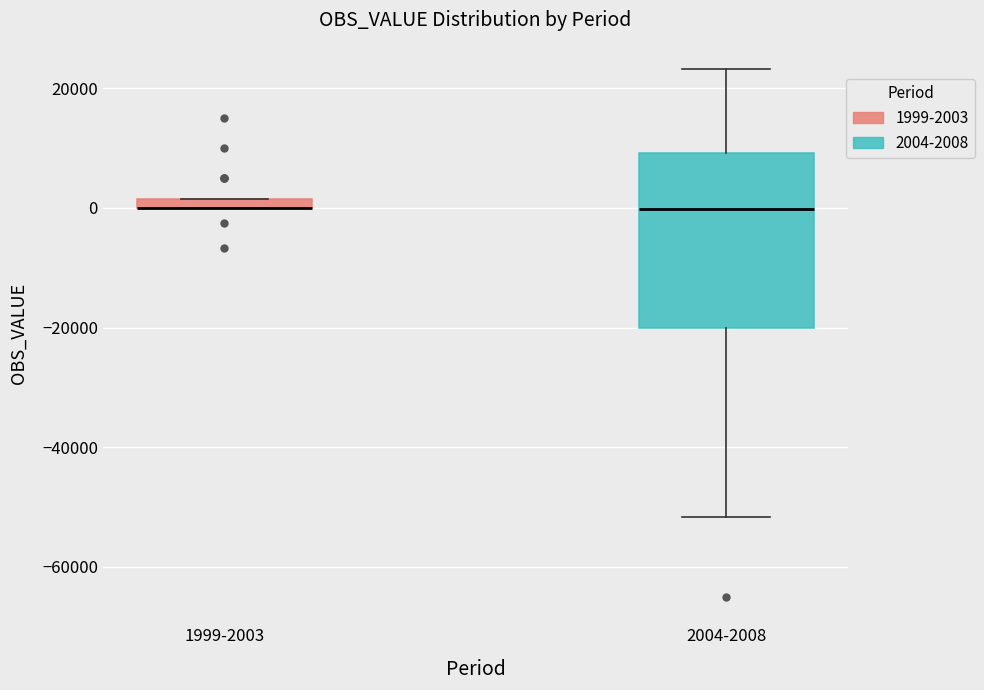

Which box is the tallest, from its lower edge to its upper edge?

2004-2008